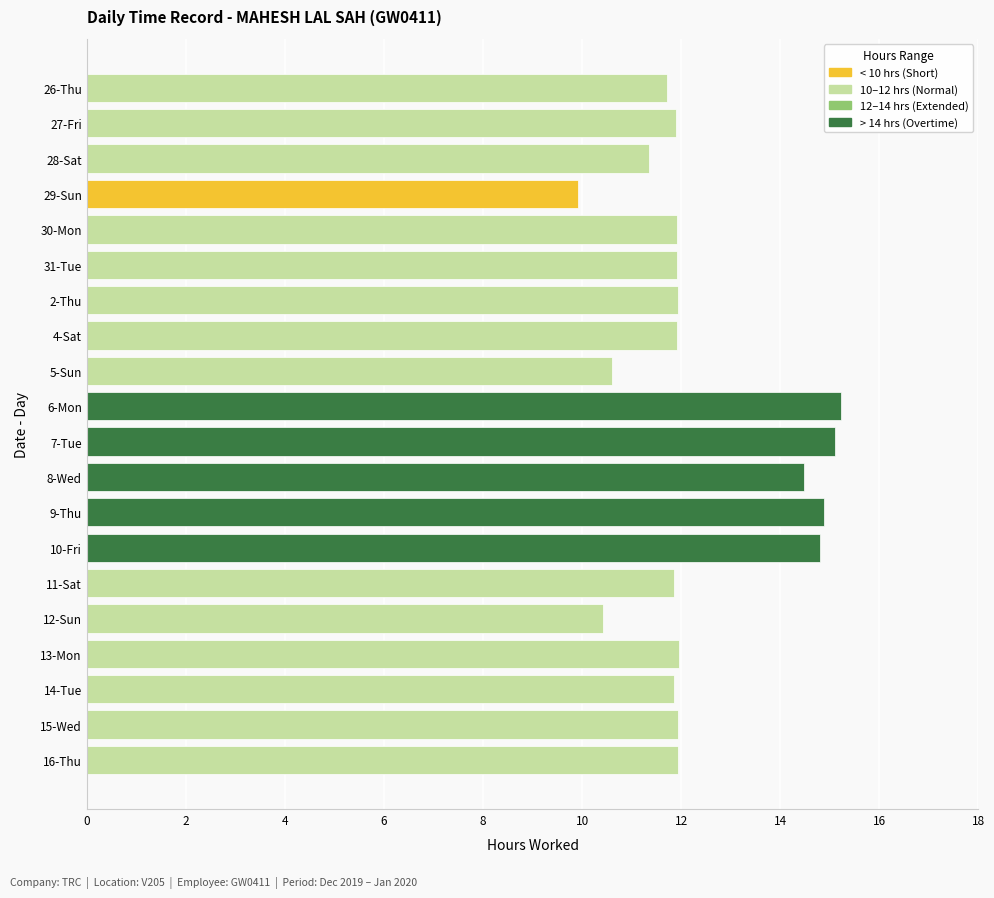

The value at 10-Fri is 21.2. True or false?

False